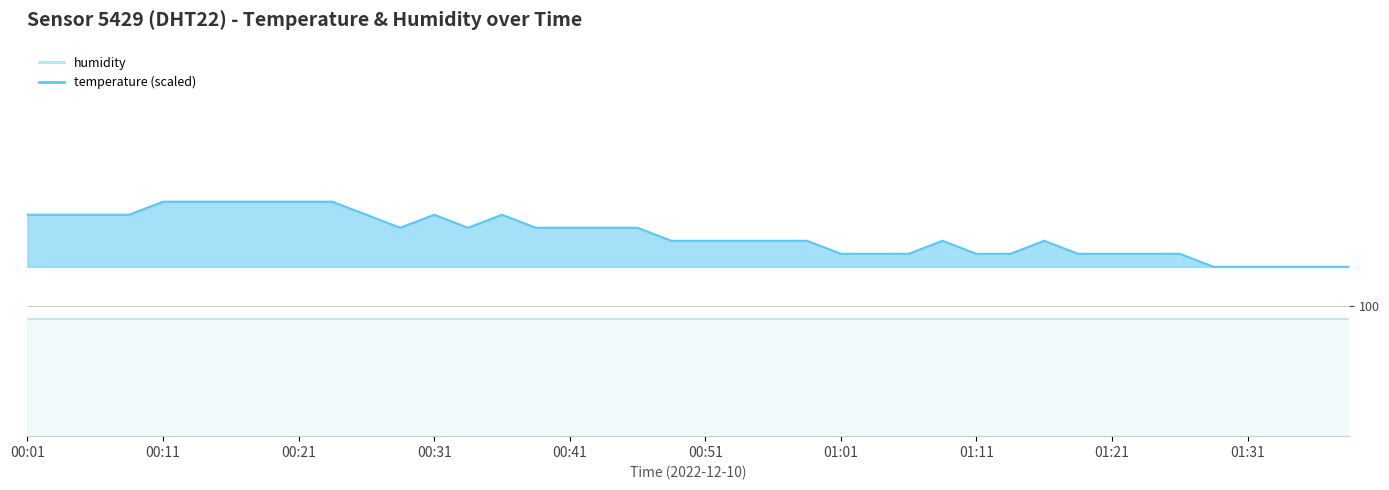

What is the value of the 10th point from the left?

100.8